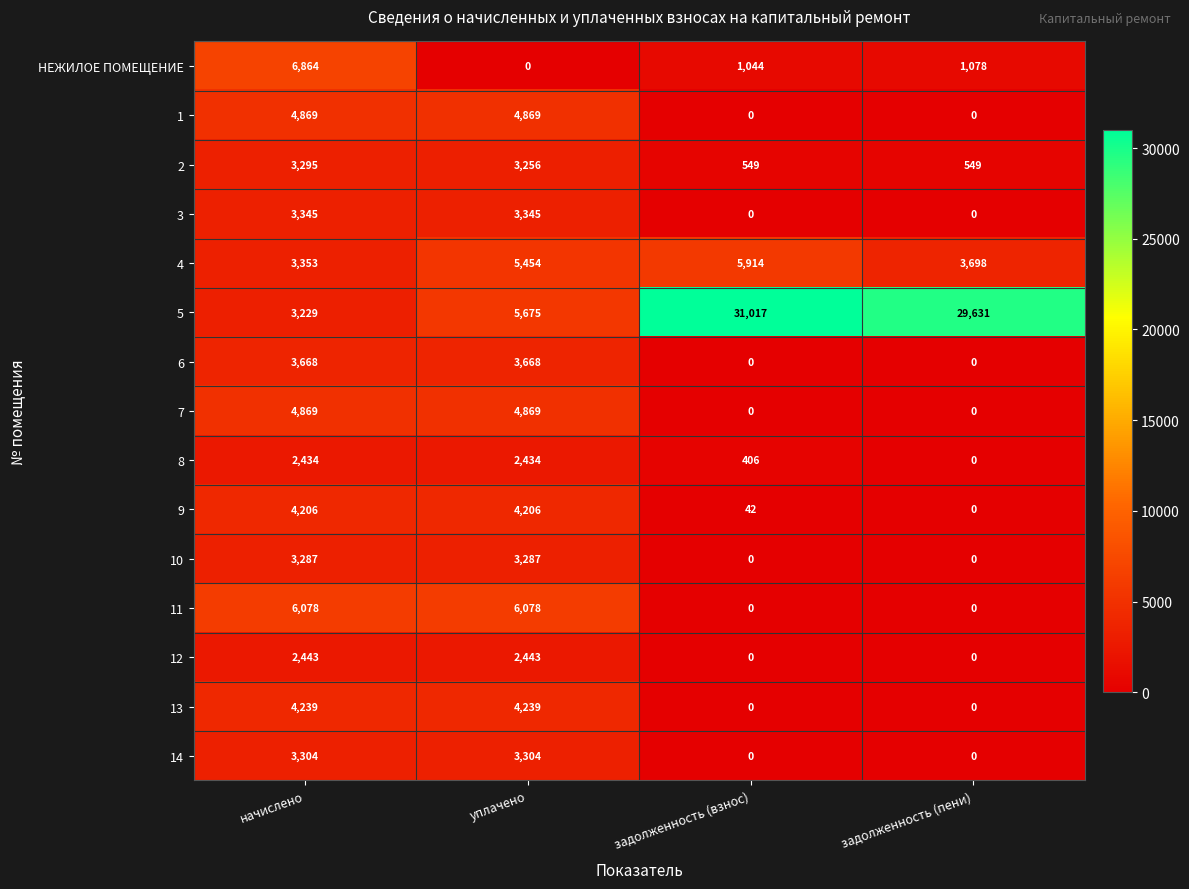

At how many categories does at least one series exceed 16829?

2